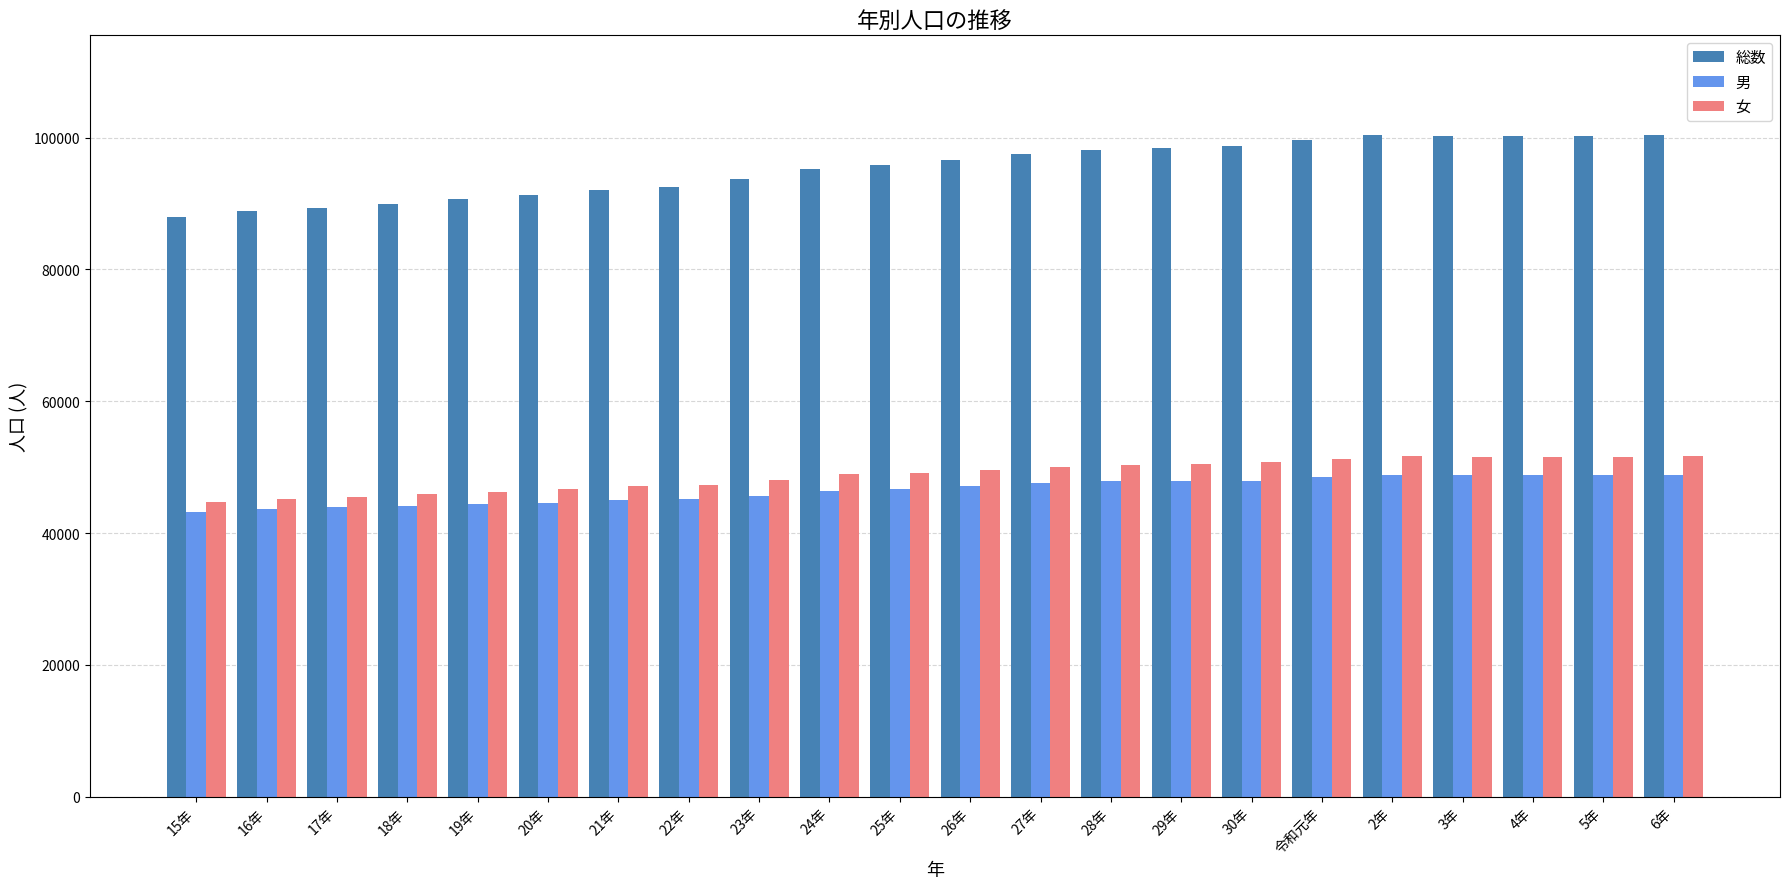

The value of 女 at 3年 is 51551. True or false?

True